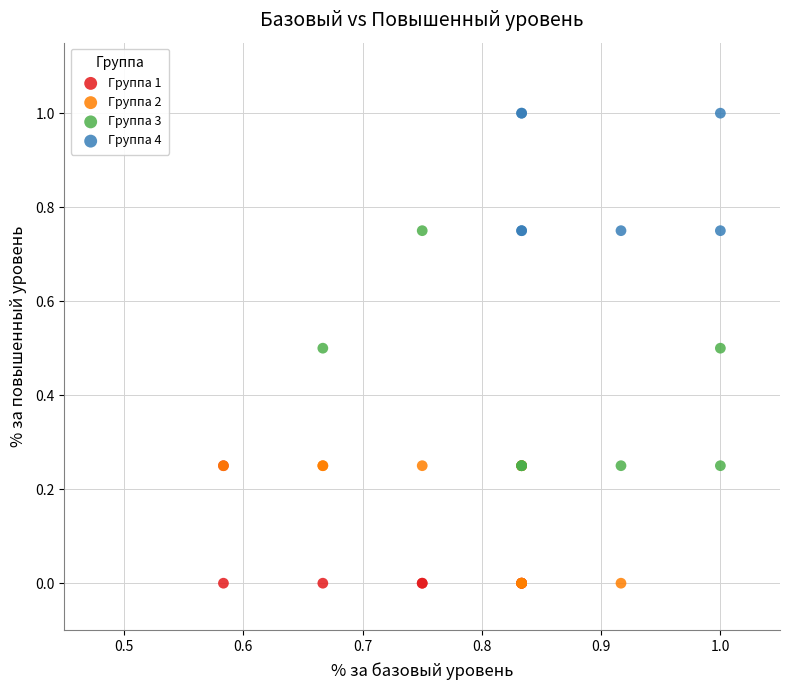

What are all the series names shown in the legend?

Группа 1, Группа 2, Группа 3, Группа 4